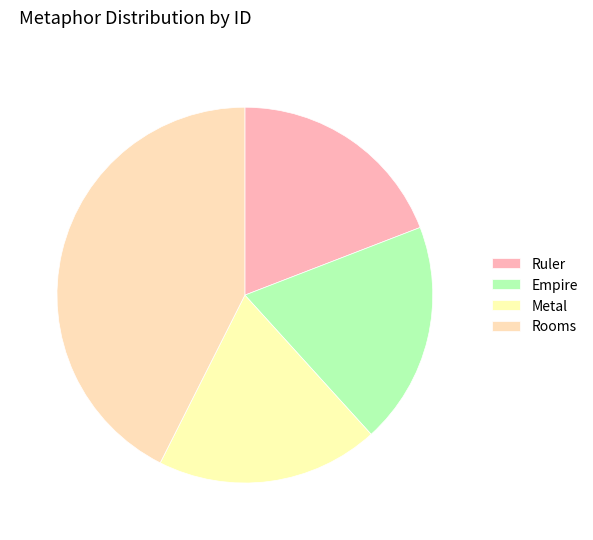

Is it true that Metal is 19% of the pie?

True